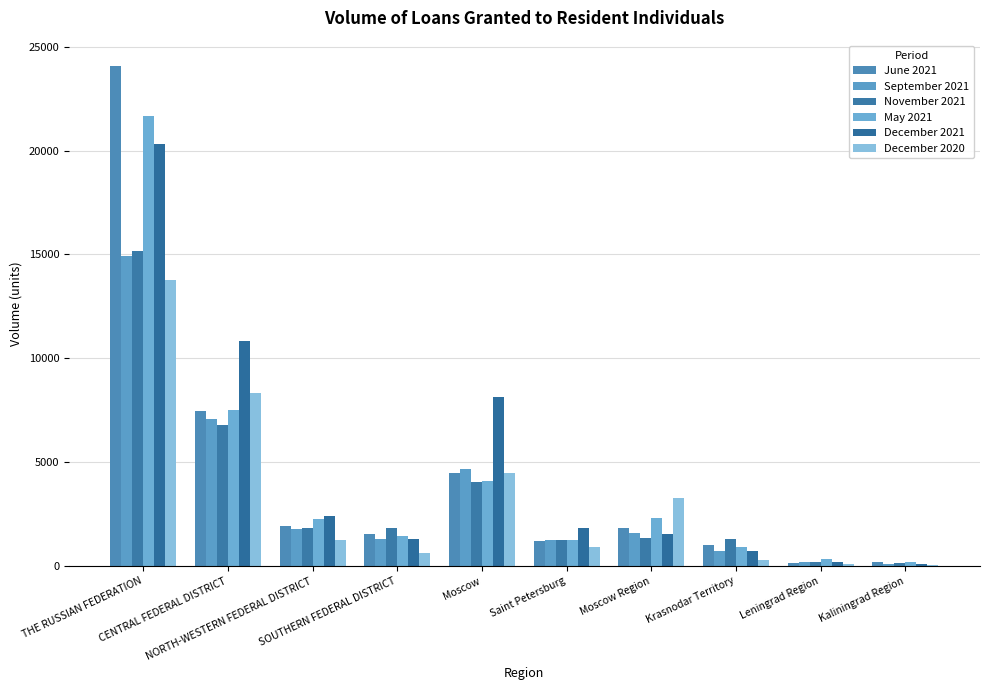

What is the maximum value for November 2021?

15192